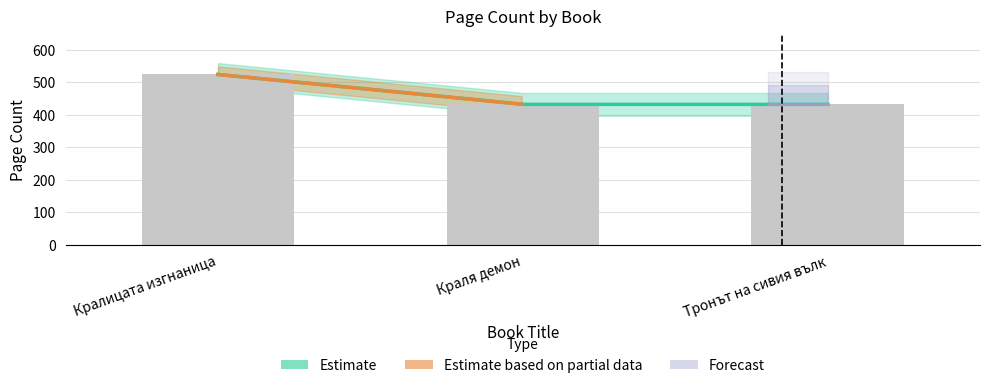

Reading left to right, transcribe all the data shown in this chart.

524	432	432